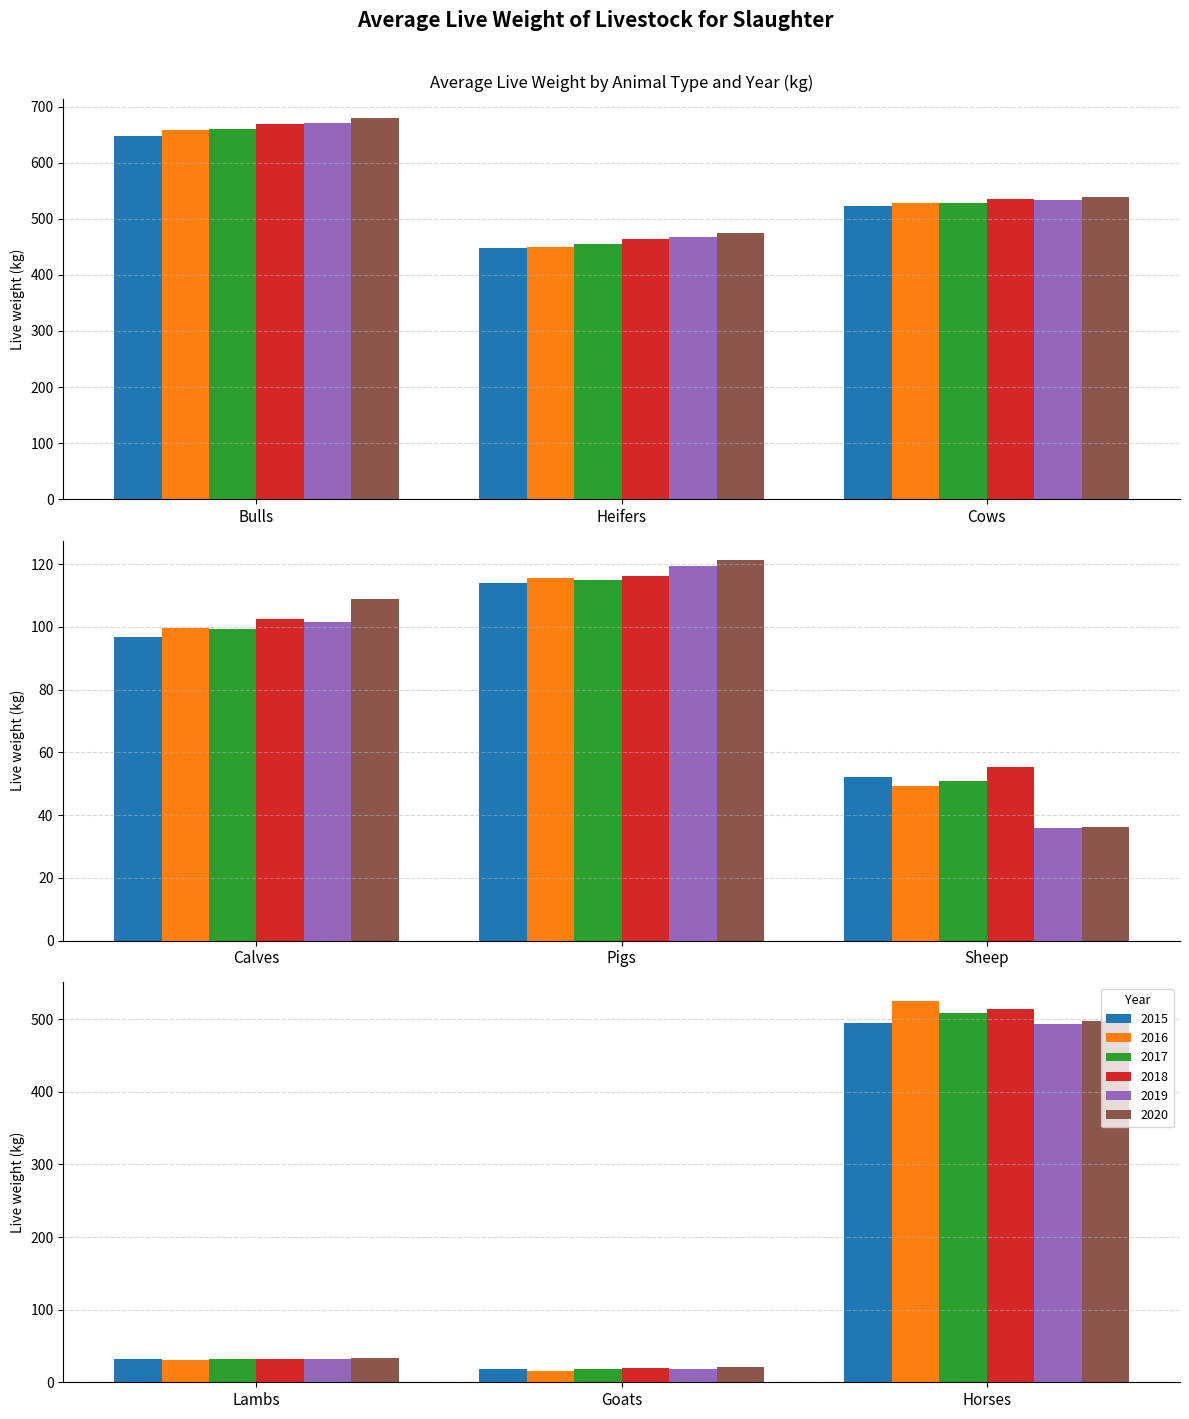

Read the 2019 value at Cows.

534.1